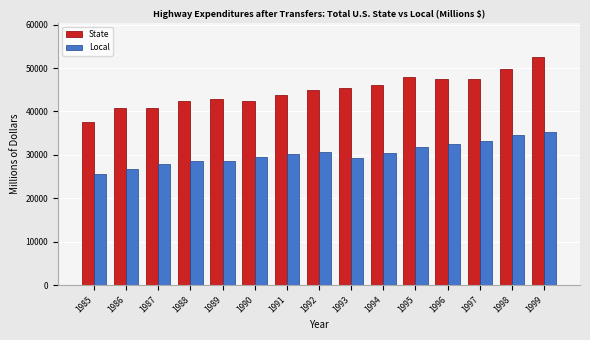

What is the spread (max minus min) of values at 1985?

12056